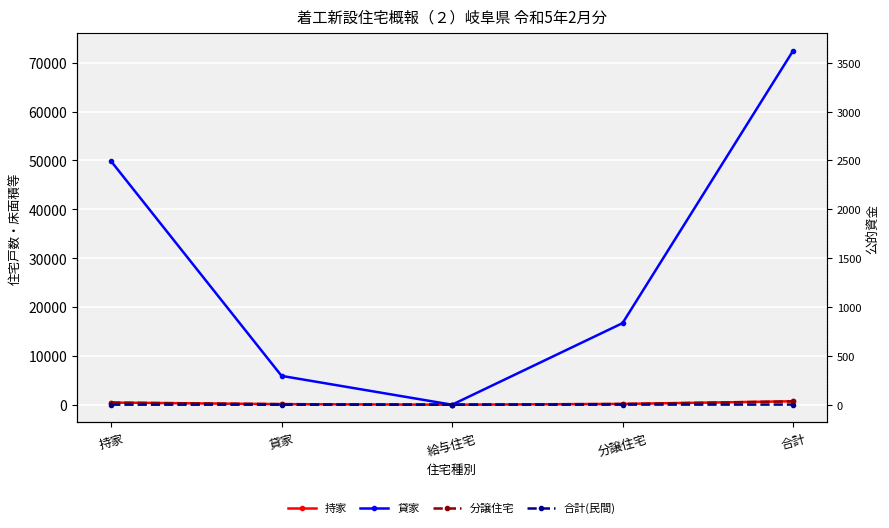

True or false: 持家 and 合計(民間) intersect in this chart.

False